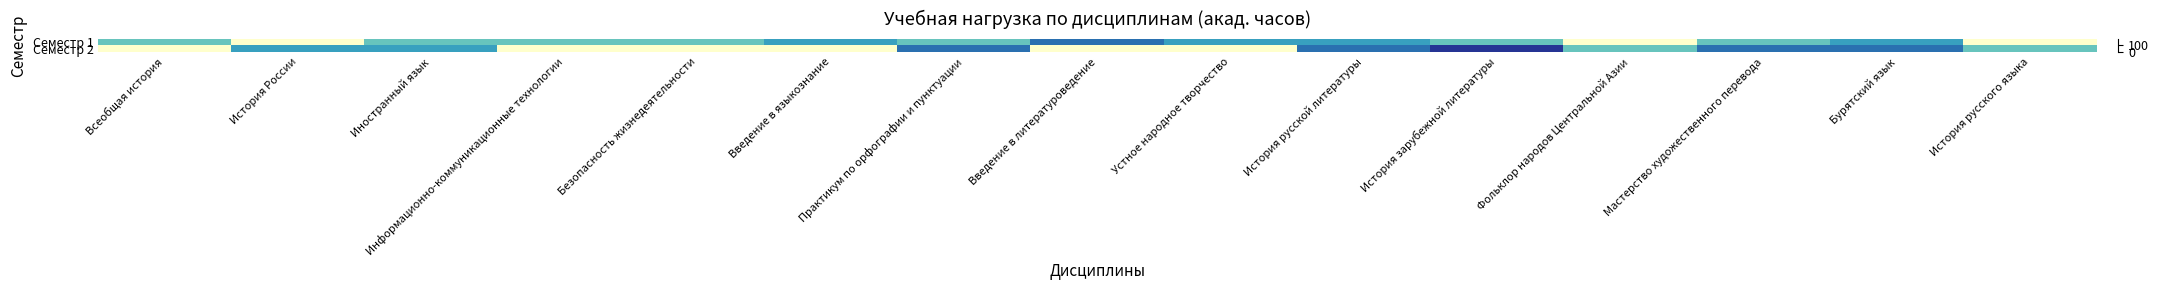

Which series has the largest range (max minus min)?

Семестр 2